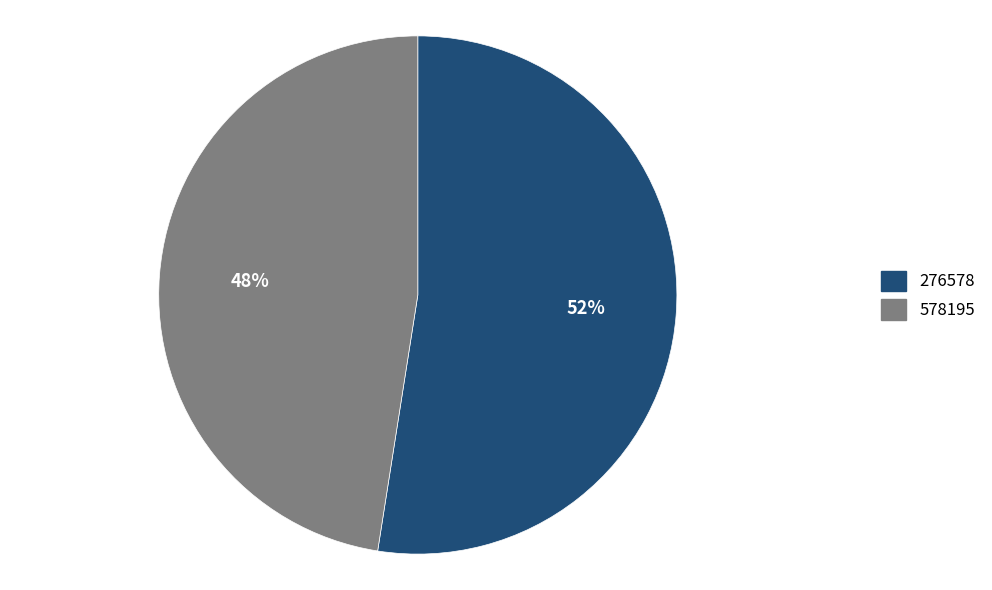

How many segments does this pie chart have?

2